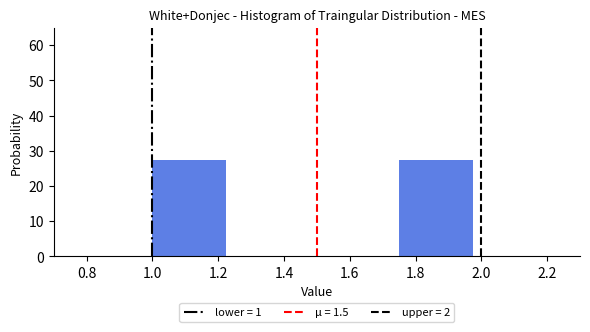

Reading left to right, list every bar in this chart as the range it spans on the x-axis followed by its height. The values are not printed on the chart, so give them approximately, as read against the axis.

1.00 to 1.25: 28
1.25 to 1.50: 0
1.50 to 1.75: 0
1.75 to 2.00: 28